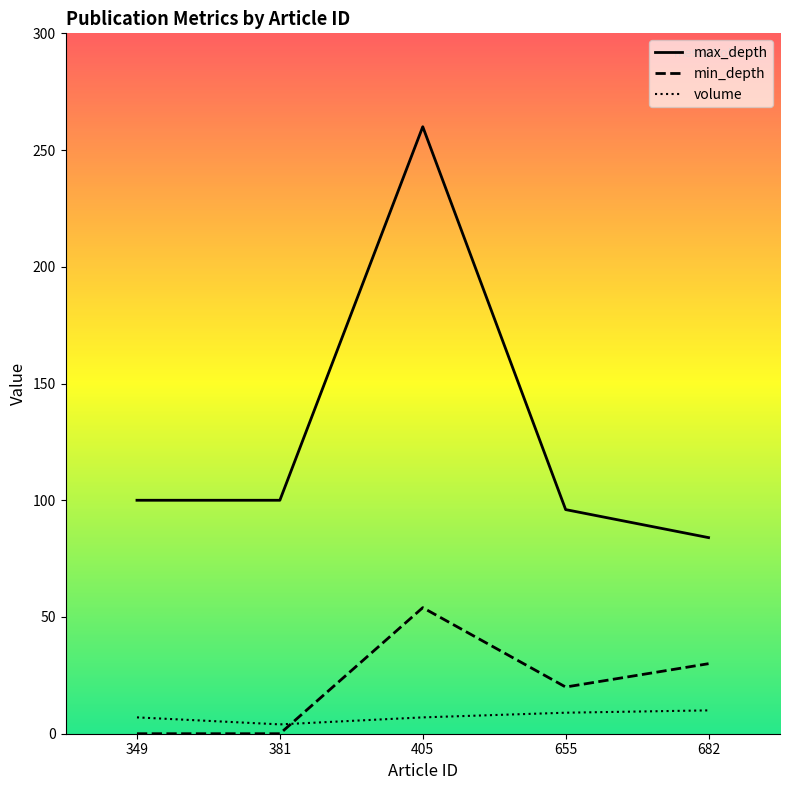

True or false: volume and max_depth intersect in this chart.

False